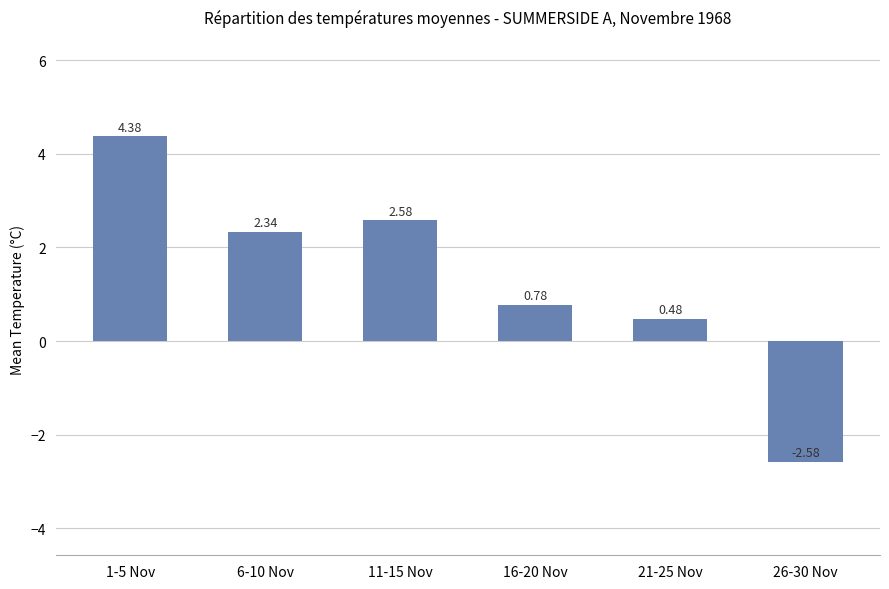

How many values are below zero?

1